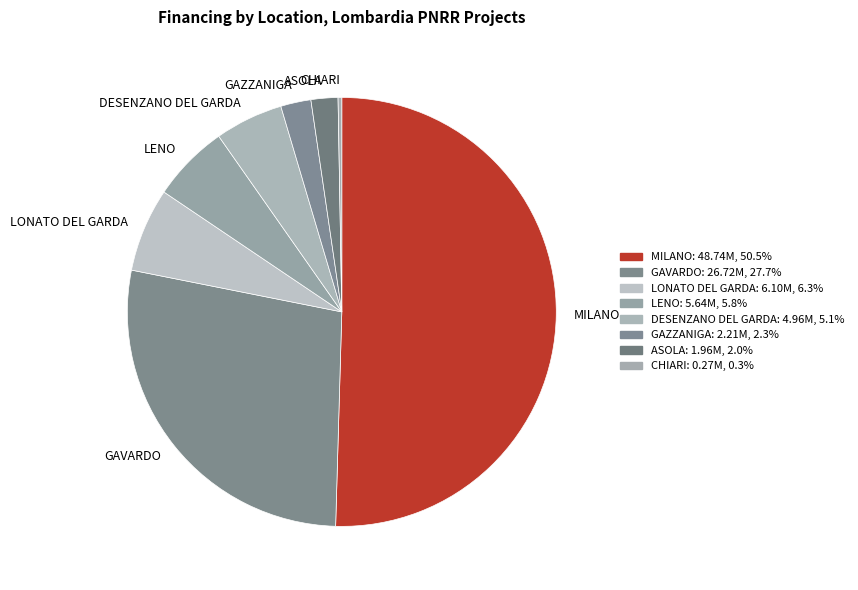

Between CHIARI and MILANO, which is larger?

MILANO